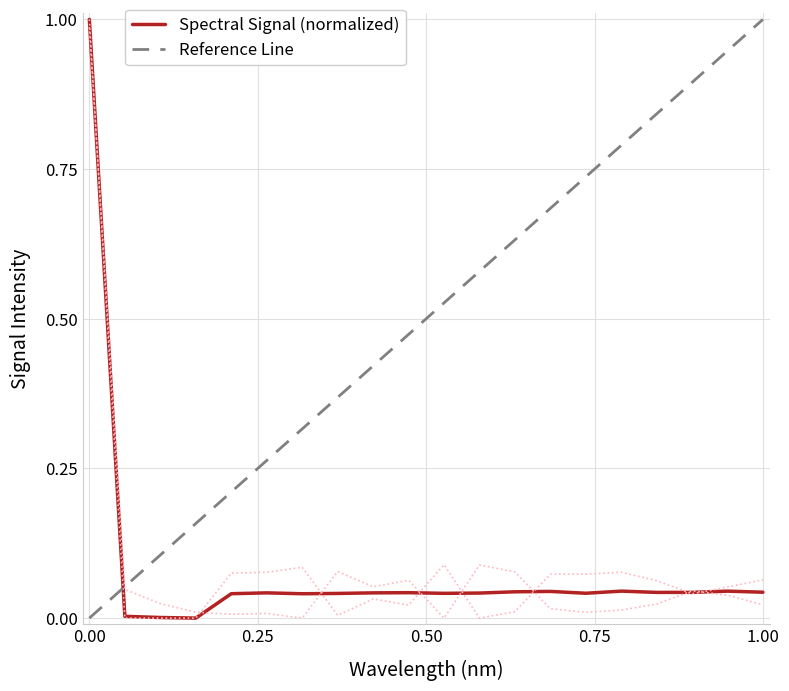

What is the highest value of the Spectral Signal (normalized) series?

1.0